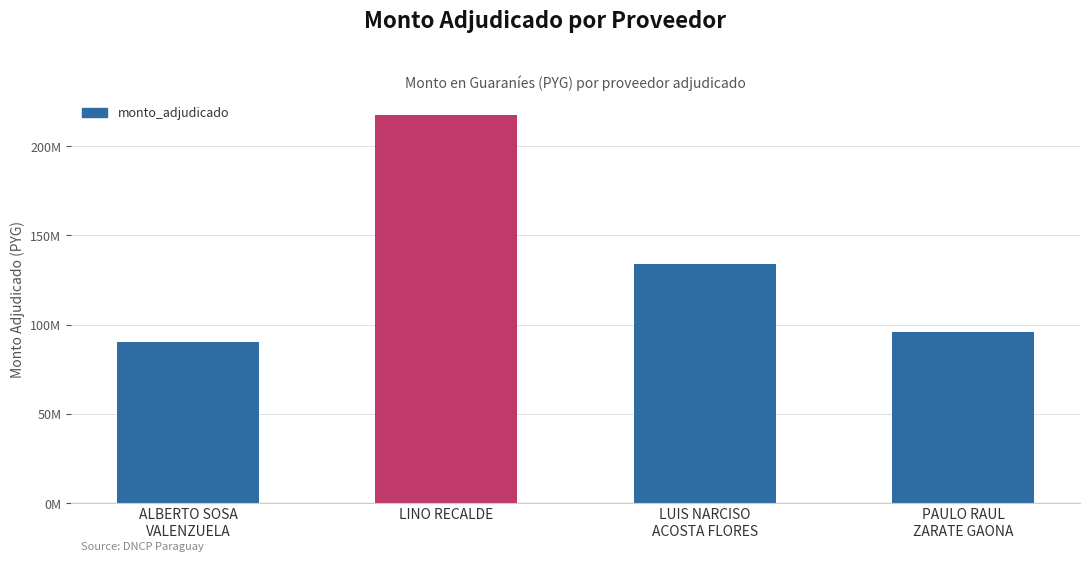

What is the greatest value displayed?

217455000